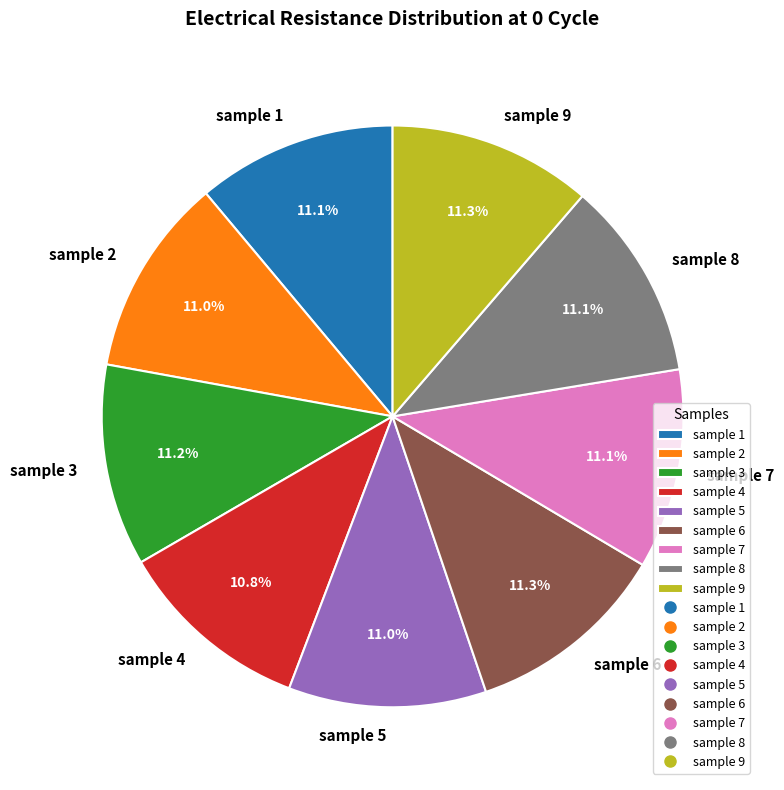

What is the ratio of the value at sample 5 to the value at sample 7?

1.0